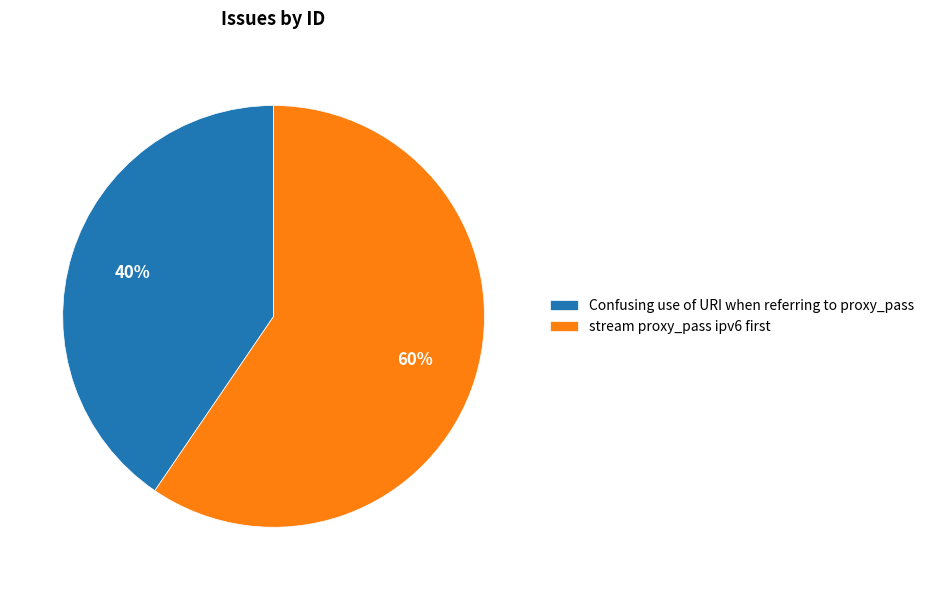

Which category has the biggest portion of the pie?

stream proxy_pass ipv6 first